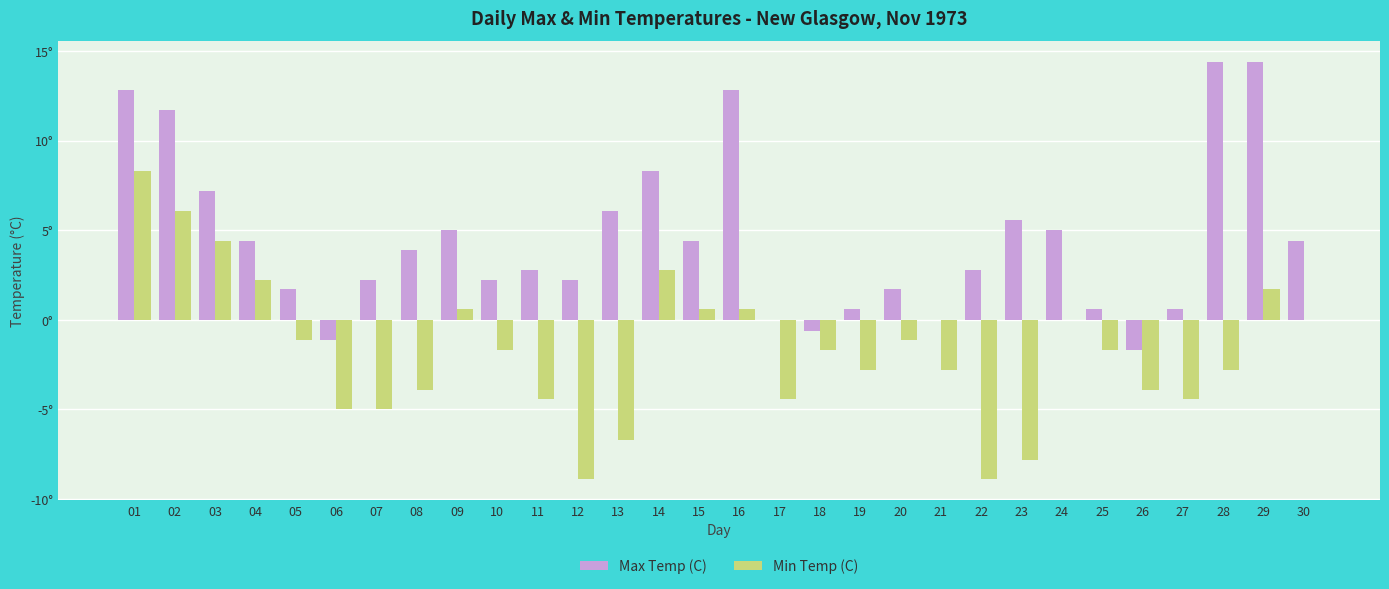

Reading right to left, transcribe all the data shown in this chart.

Max Temp (C): 4.4	14.4	14.4	0.6	-1.7	0.6	5.0	5.6	2.8	0.0	1.7	0.6	-0.6	0.0	12.8	4.4	8.3	6.1	2.2	2.8	2.2	5.0	3.9	2.2	-1.1	1.7	4.4	7.2	11.7	12.8
Min Temp (C): 0.0	1.7	-2.8	-4.4	-3.9	-1.7	0.0	-7.8	-8.9	-2.8	-1.1	-2.8	-1.7	-4.4	0.6	0.6	2.8	-6.7	-8.9	-4.4	-1.7	0.6	-3.9	-5.0	-5.0	-1.1	2.2	4.4	6.1	8.3